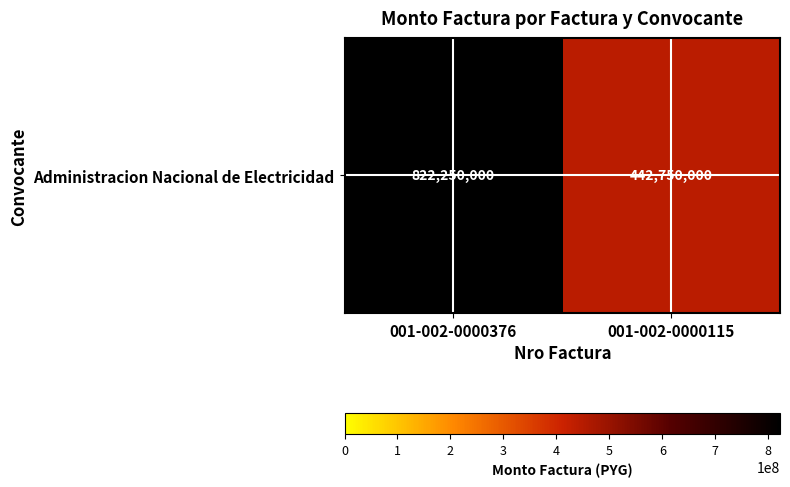

Approximately how many times larger is the value at 001-002-0000376 compared to 001-002-0000115?

1.9